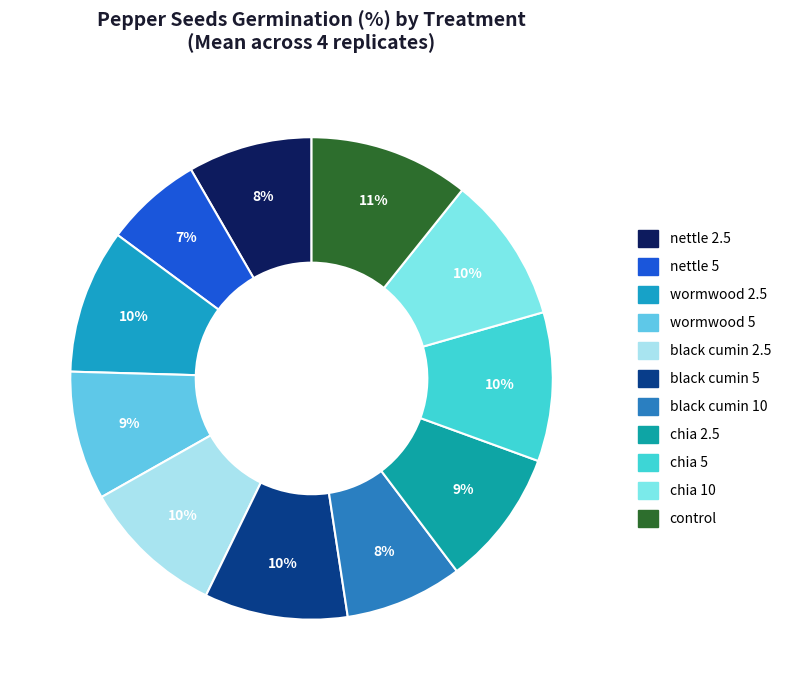

To the nearest percent, what is the difference between the largest and smallest slice percentages?

4%